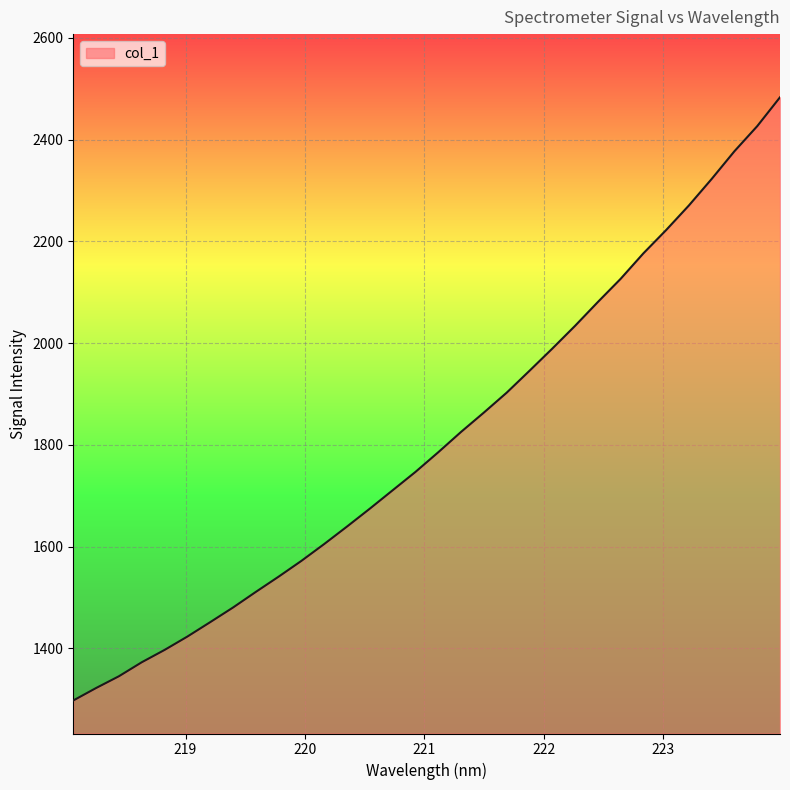

What is the sum of all values?

57926.1